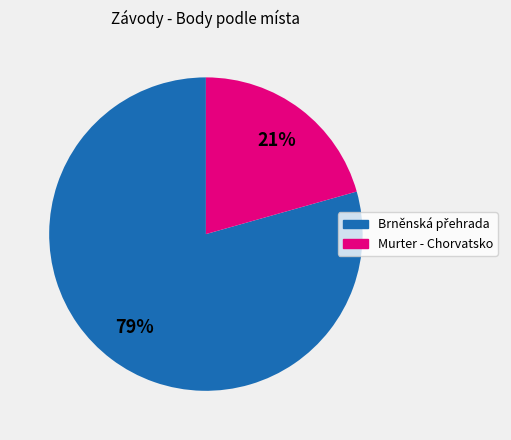

To the nearest percent, what portion does Murter - Chorvatsko represent?

21%